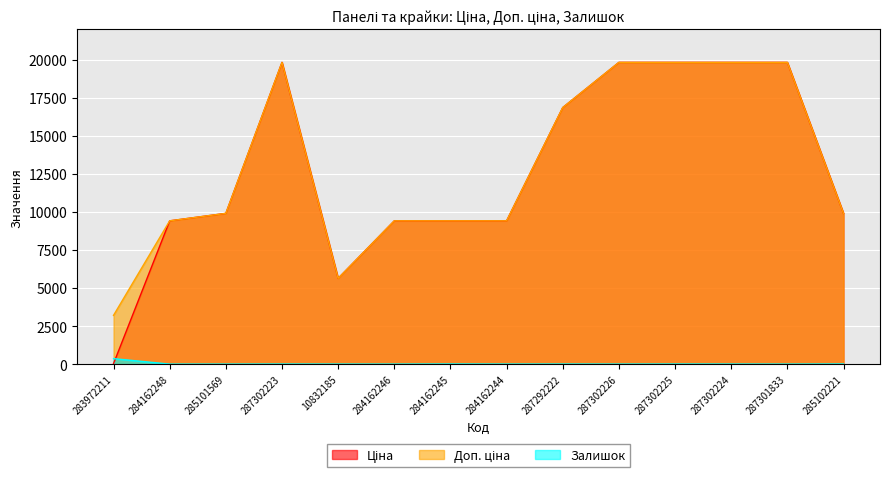

What is the label of the 7th point from the left?

284162245